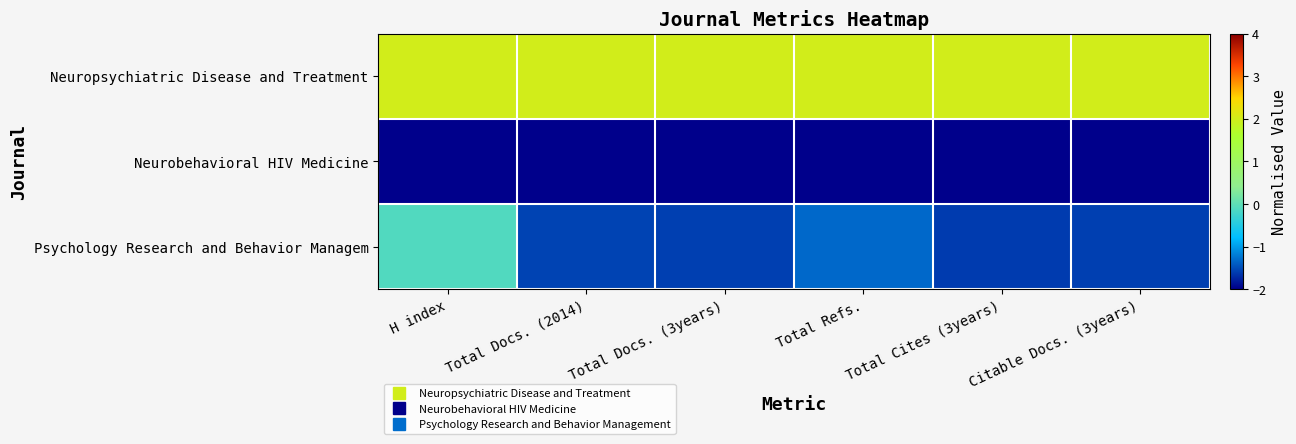

Which series changed the most between Total Docs. (3years) and Total Cites (3years)?

Psychology Research and Behavior Managem